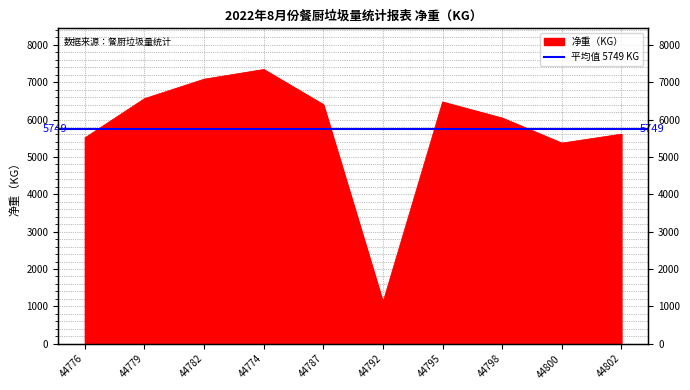

List the labels in order of value, smallest first.

44792, 44800, 44776, 44802, 44798, 44787, 44795, 44779, 44782, 44774